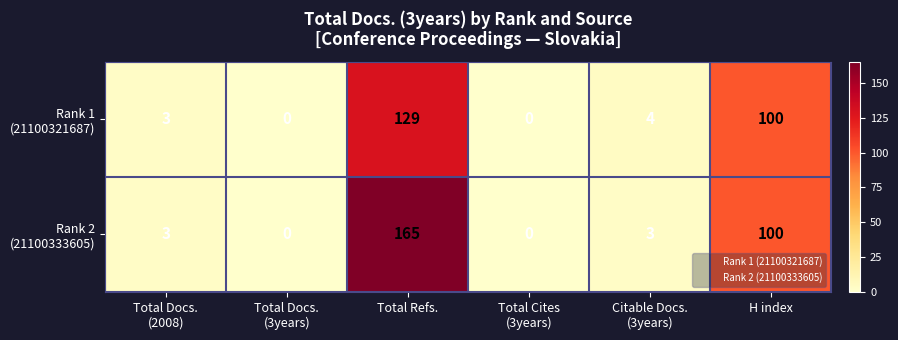

At which category is the sum across all series the highest?

Total Refs.